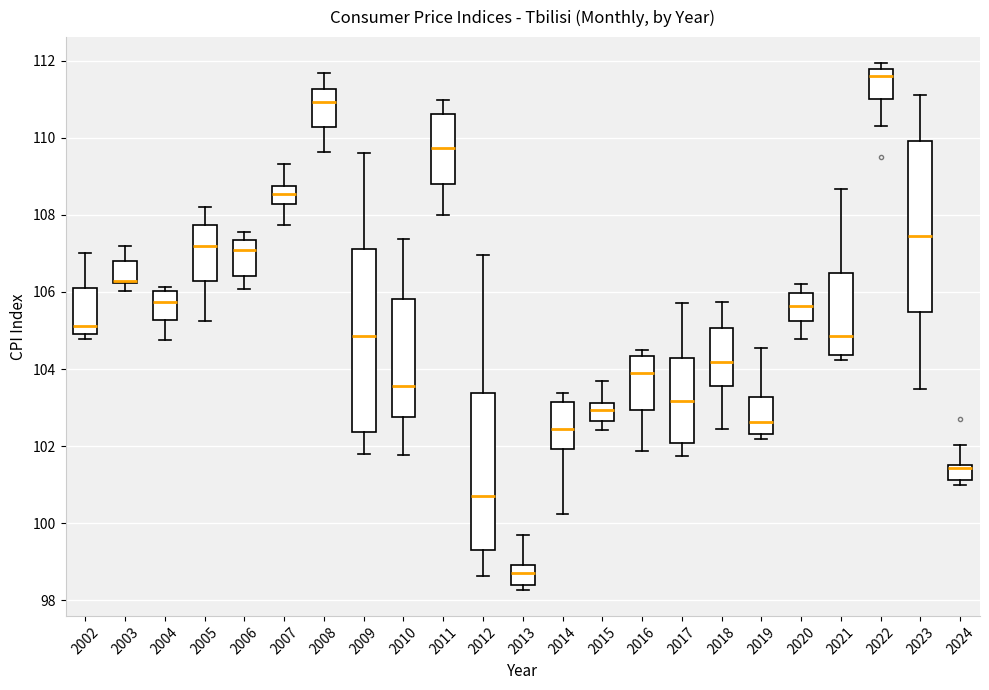

Reading left to right, read every box against the y-axis: the position of its median line, the range the box covers, and the ends of its whiskers. The values are not printed on the chart, so give them approximately, as read against the axis.

2002: median 105.2, box 104.8 to 106.2, whiskers 104.8 (just below the box's lower edge) to 107.0
2003: median 106.2 (drawn on the box's lower edge), box 106.2 to 106.8, whiskers 106.0 to 107.2
2004: median 105.8, box 105.2 to 106.0, whiskers 104.8 to 106.2
2005: median 107.2, box 106.2 to 107.8, whiskers 105.2 to 108.2
2006: median 107.0, box 106.4 to 107.4, whiskers 106.0 to 107.6
2007: median 108.6, box 108.2 to 108.8, whiskers 107.8 to 109.4
2008: median 111.0, box 110.2 to 111.2, whiskers 109.6 to 111.6
2009: median 104.8, box 102.4 to 107.2, whiskers 101.8 to 109.6
2010: median 103.6, box 102.8 to 105.8, whiskers 101.8 to 107.4
2011: median 109.8, box 108.8 to 110.6, whiskers 108.0 to 111.0
2012: median 100.8, box 99.2 to 103.4, whiskers 98.6 to 107.0
2013: median 98.8, box 98.4 to 99.0, whiskers 98.2 to 99.6
2014: median 102.4, box 102.0 to 103.2, whiskers 100.2 to 103.4
2015: median 103.0, box 102.6 to 103.2, whiskers 102.4 to 103.6
2016: median 103.8, box 103.0 to 104.4, whiskers 101.8 to 104.6
2017: median 103.2, box 102.0 to 104.2, whiskers 101.8 to 105.8
2018: median 104.2, box 103.6 to 105.0, whiskers 102.4 to 105.8
2019: median 102.6, box 102.4 to 103.2, whiskers 102.2 to 104.6
2020: median 105.6, box 105.2 to 106.0, whiskers 104.8 to 106.2
2021: median 104.8, box 104.4 to 106.4, whiskers 104.2 to 108.6
2022: median 111.6, box 111.0 to 111.8, whiskers 110.2 to 112.0
2023: median 107.4, box 105.4 to 110.0, whiskers 103.4 to 111.2
2024: median 101.4 (drawn on the box's upper edge), box 101.2 to 101.4, whiskers 101.0 to 102.0